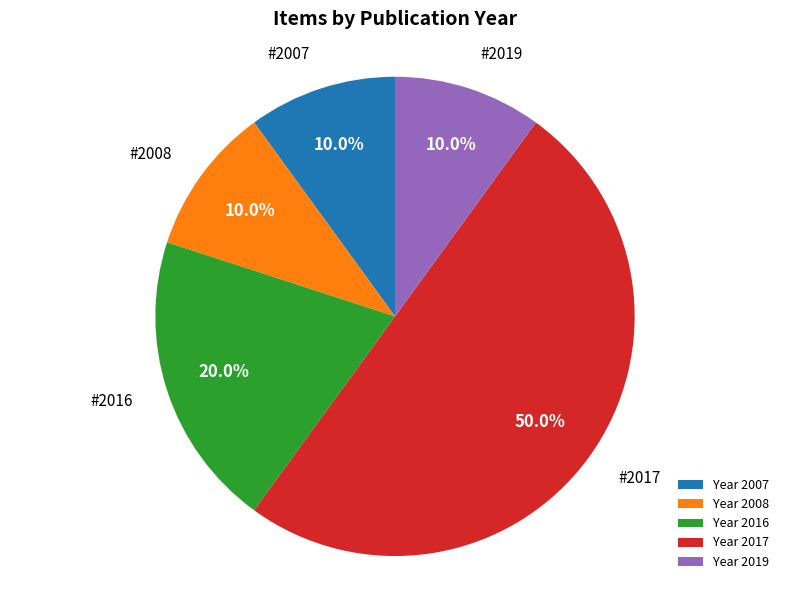

Which slice is the largest?

Year 2017